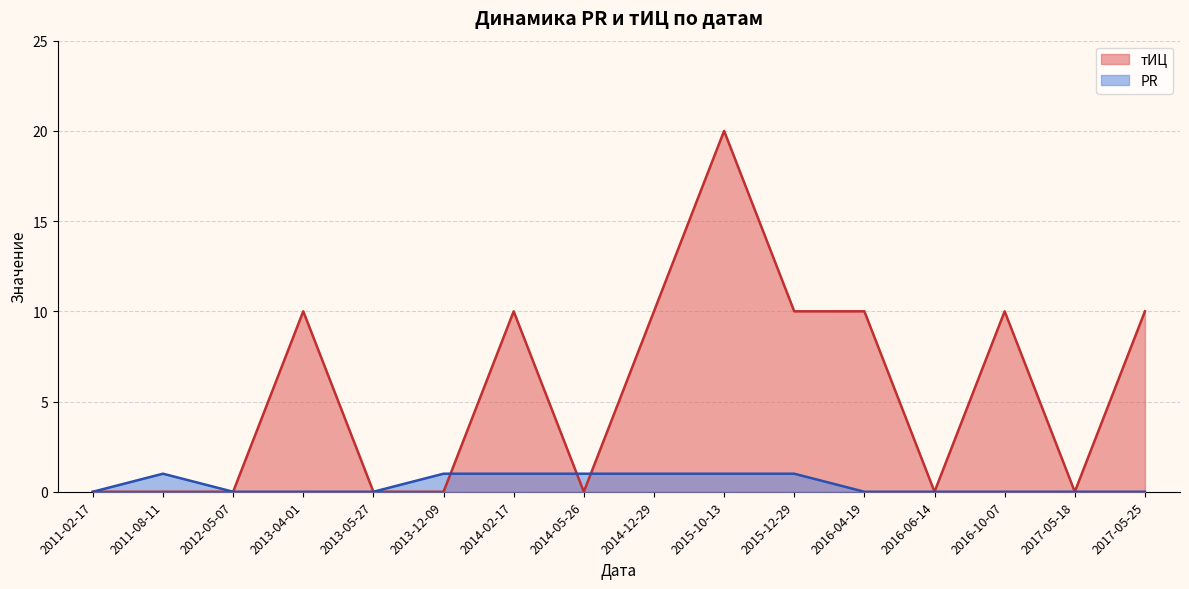

At which label does тИЦ reach its minimum?

2011-02-17